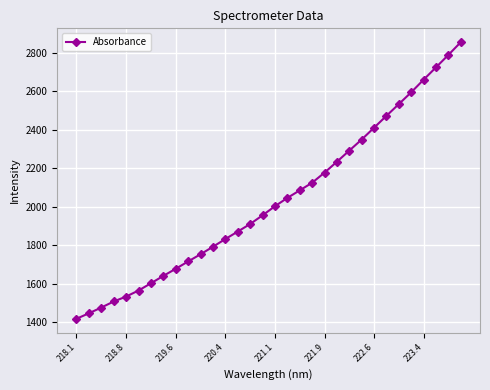

How many data points are above 2003?

16